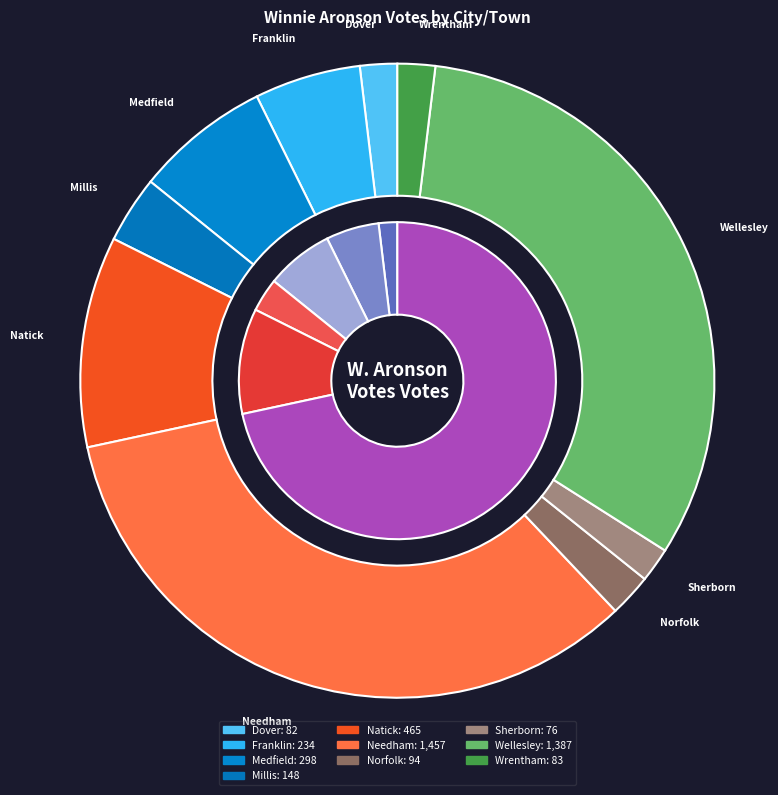

Which slice is the smallest?

Sherborn